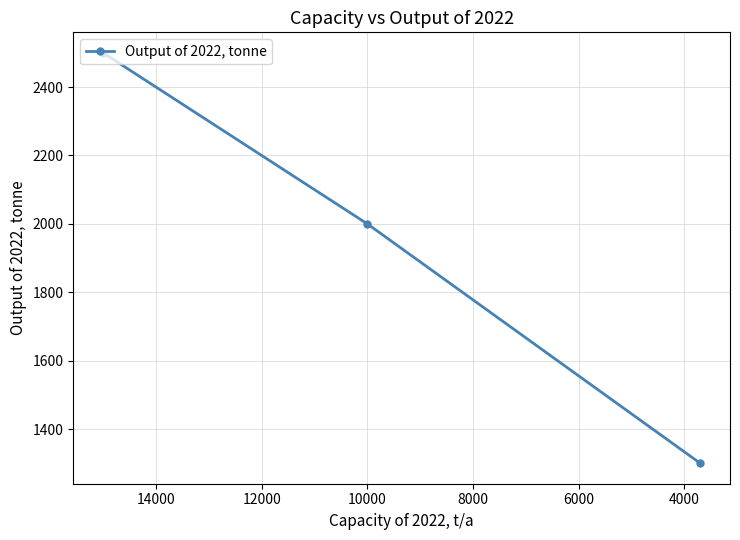

Is it true that the value at 2000 is 4084?

False